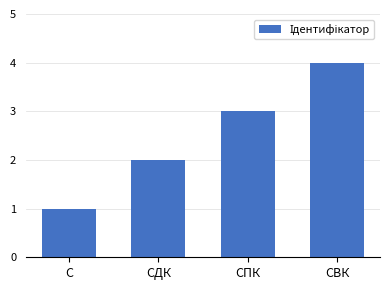

What is the value of the 2nd bar from the left?

2